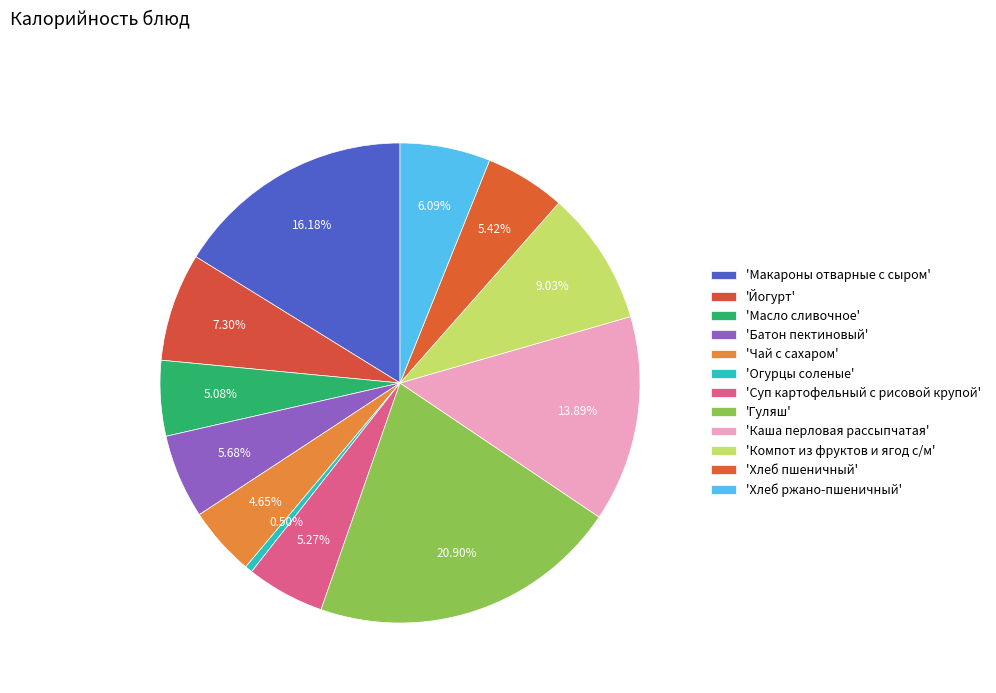

Is there any slice that represents more than half of the pie?

No